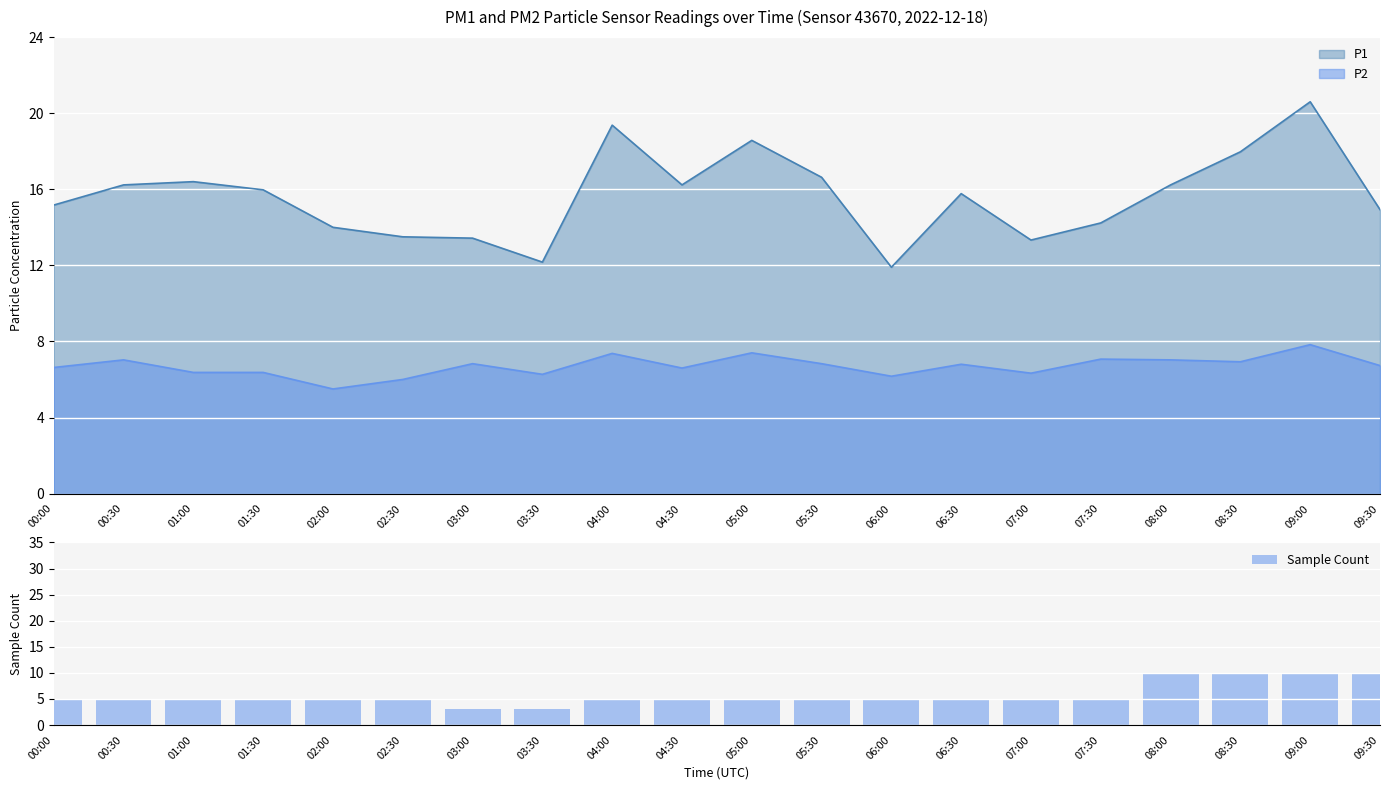

How many values are between 5 and 6?

14